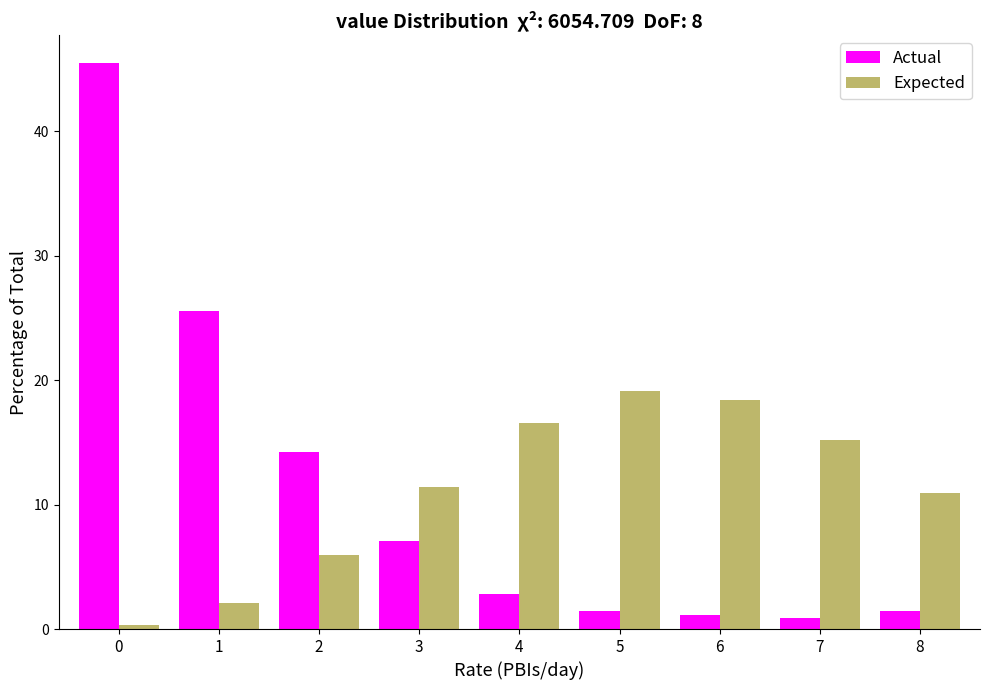

Reading right to left, extract all data points from this chart.

Actual: 8=1.4	7=0.9	6=1.1	5=1.4	4=2.8	3=7.1	2=14.2	1=25.6	0=45.5
Expected: 8=11.0	7=15.2	6=18.4	5=19.1	4=16.5	3=11.5	2=5.9	1=2.1	0=0.4